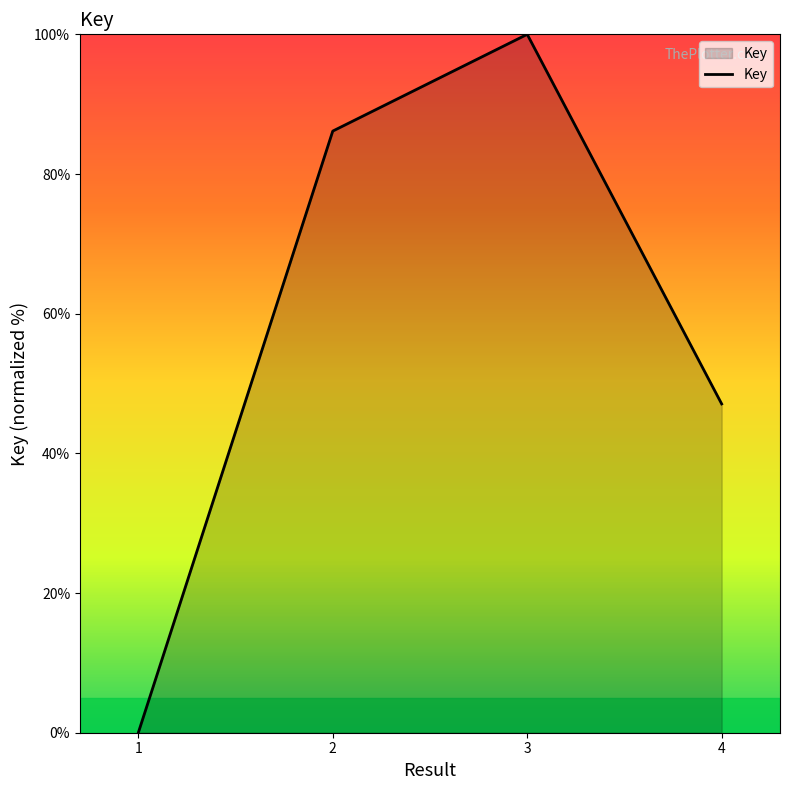

List the labels in order of value, largest first.

3, 2, 4, 1